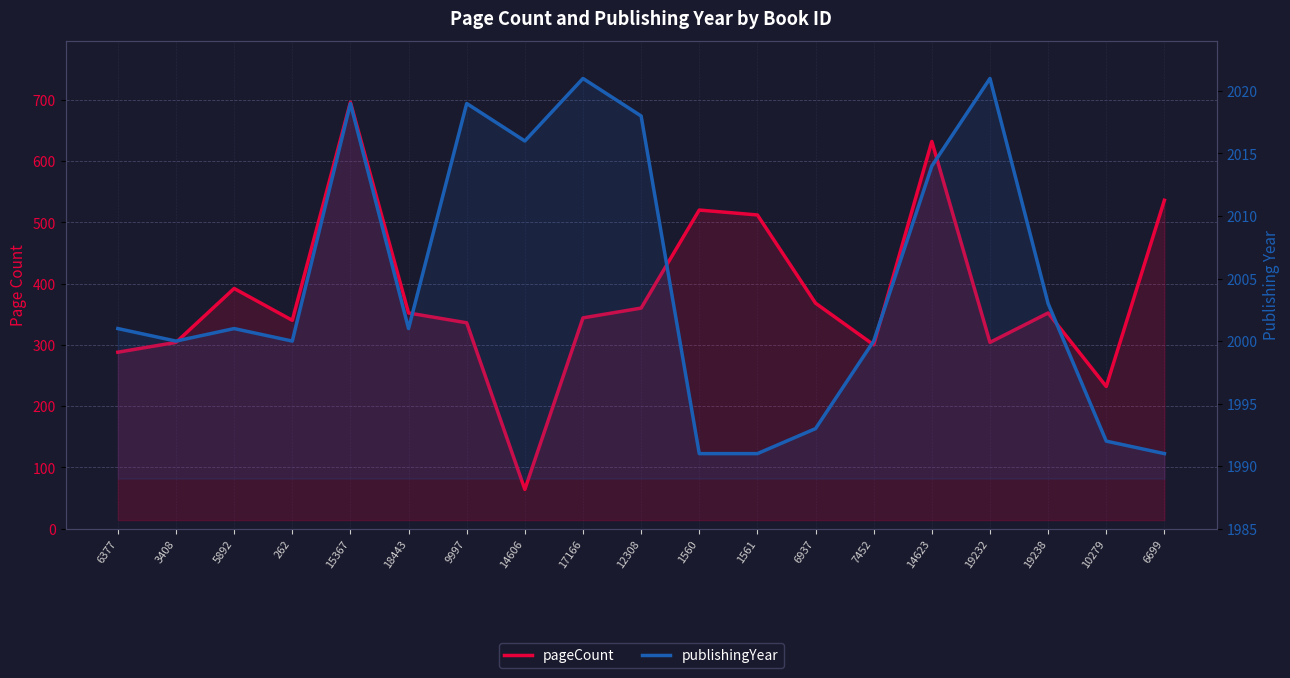

How many distinct data groups are displayed?

2